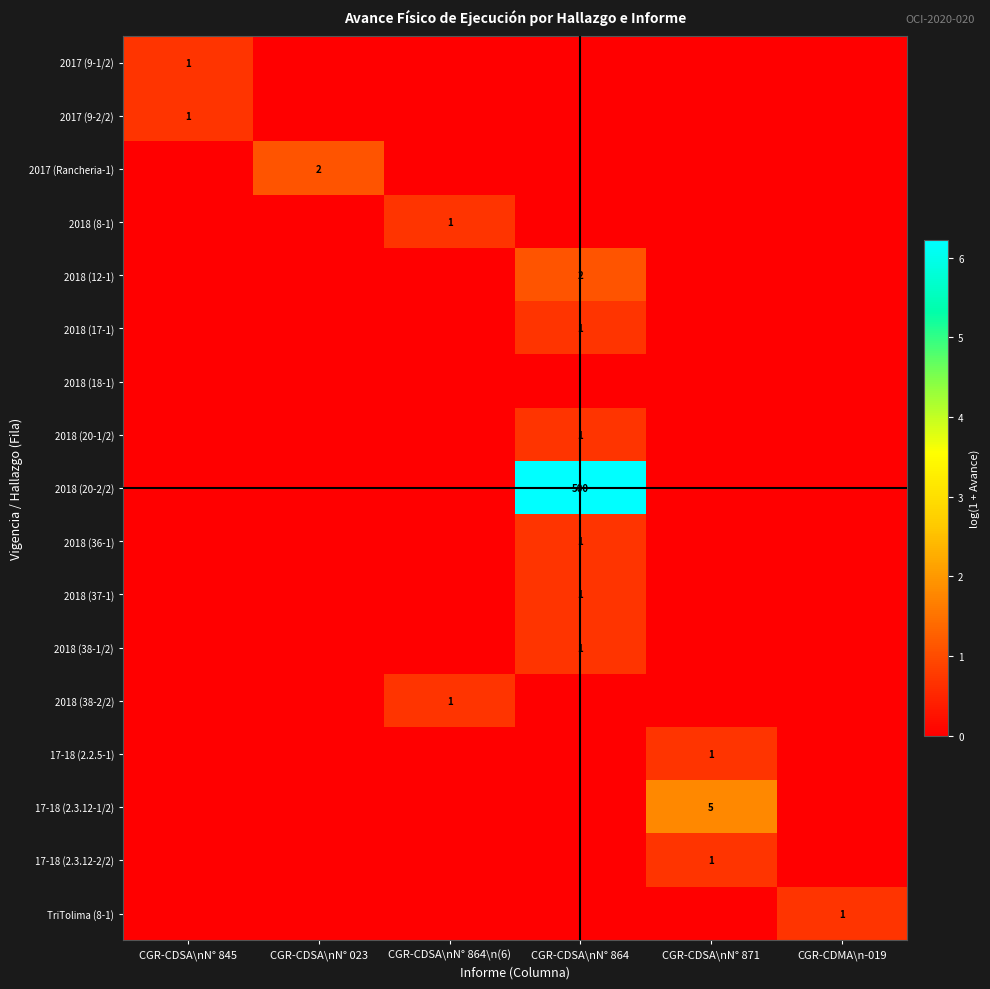

At CGR-CDSA\nN° 871, list the series in order from largest to smallest.

17-18 (2.3.12-1/2), 17-18 (2.2.5-1), 17-18 (2.3.12-2/2), 2017 (9-1/2), 2017 (9-2/2), 2017 (Rancheria-1), 2018 (8-1), 2018 (12-1), 2018 (17-1), 2018 (18-1), 2018 (20-1/2), 2018 (20-2/2), 2018 (36-1), 2018 (37-1), 2018 (38-1/2), 2018 (38-2/2), TriTolima (8-1)